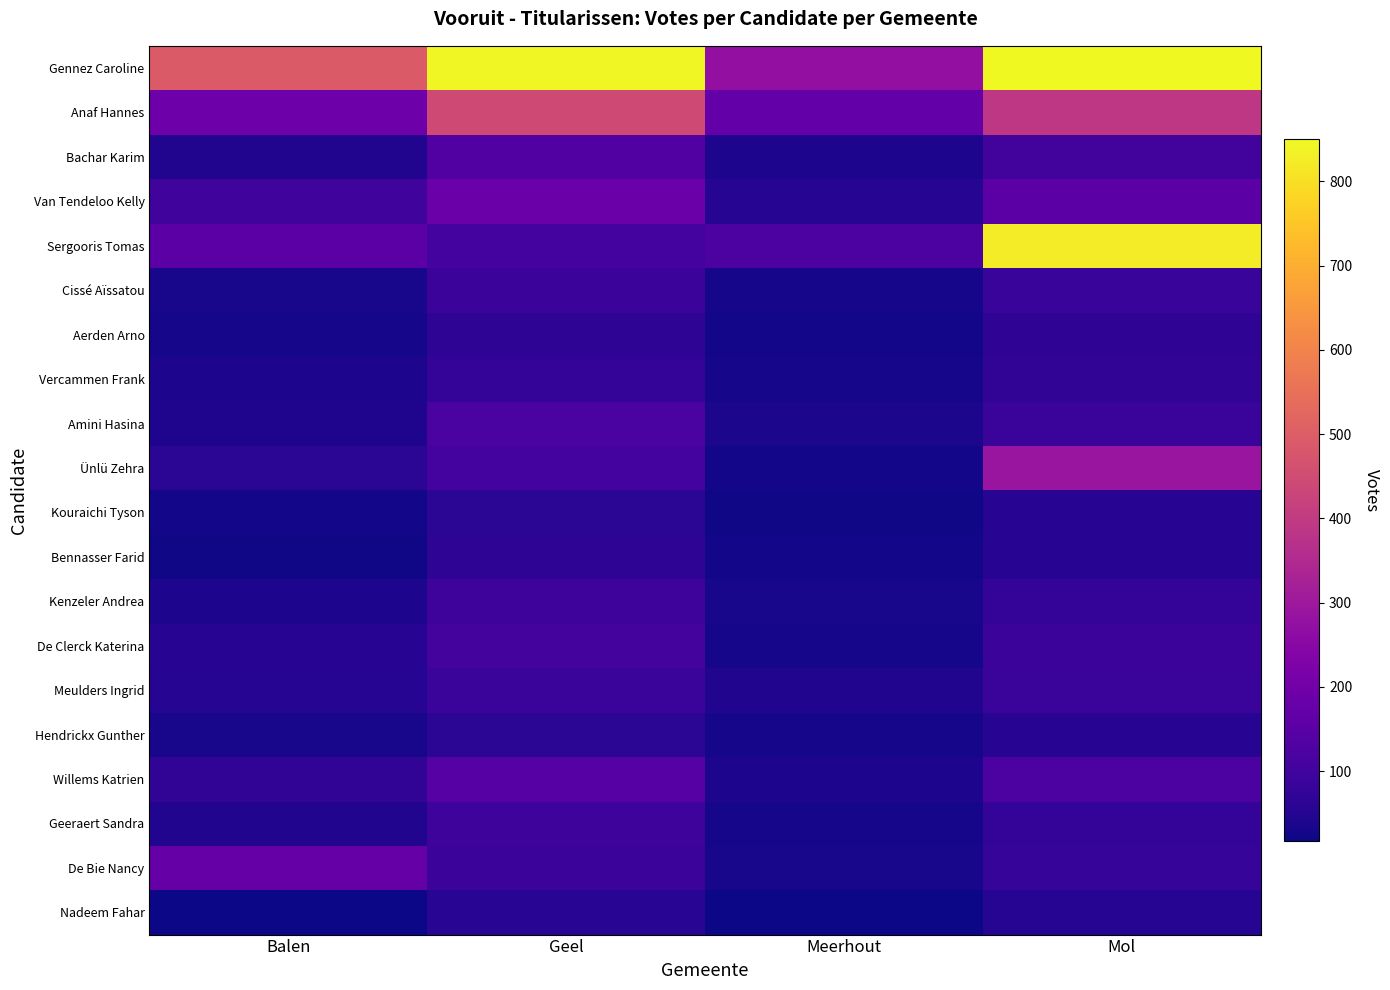

List the series in order of their peak value, lowest first.

Nadeem Fahar, Kouraichi Tyson, Hendrickx Gunther, Bennasser Farid, Aerden Arno, Vercammen Frank, Meulders Ingrid, Cissé Aïssatou, Kenzeler Andrea, Geeraert Sandra, De Clerck Katerina, Amini Hasina, Bachar Karim, Willems Katrien, De Bie Nancy, Van Tendeloo Kelly, Ünlü Zehra, Anaf Hannes, Sergooris Tomas, Gennez Caroline